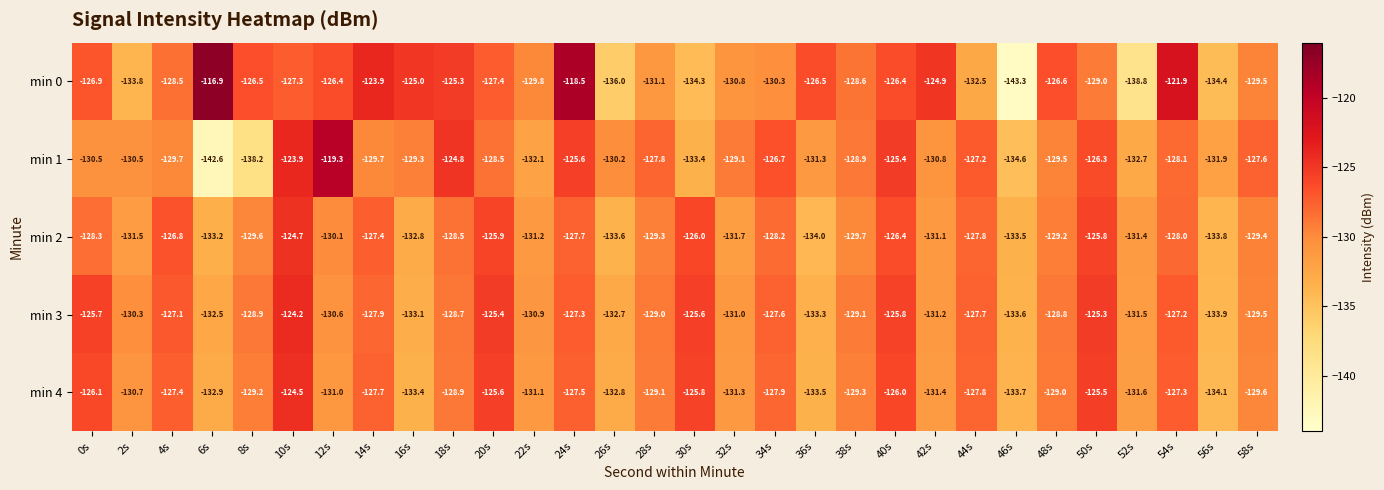

What is the spread (max minus min) of values at 56s?

2.5